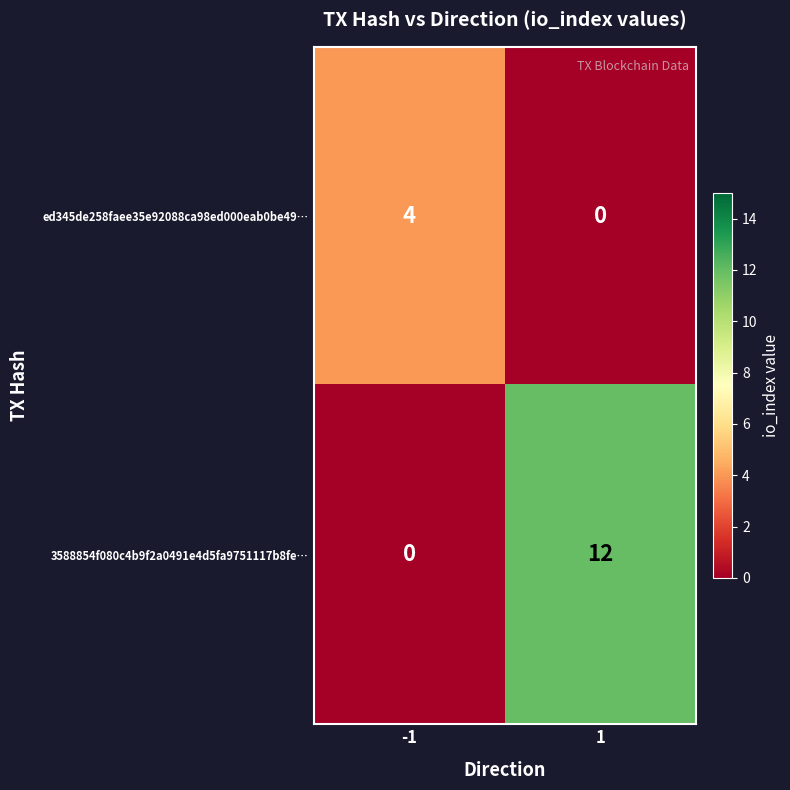

Which series has the largest range (max minus min)?

3588854f080c4b9f2a0491e4d5fa9751117b8fe…